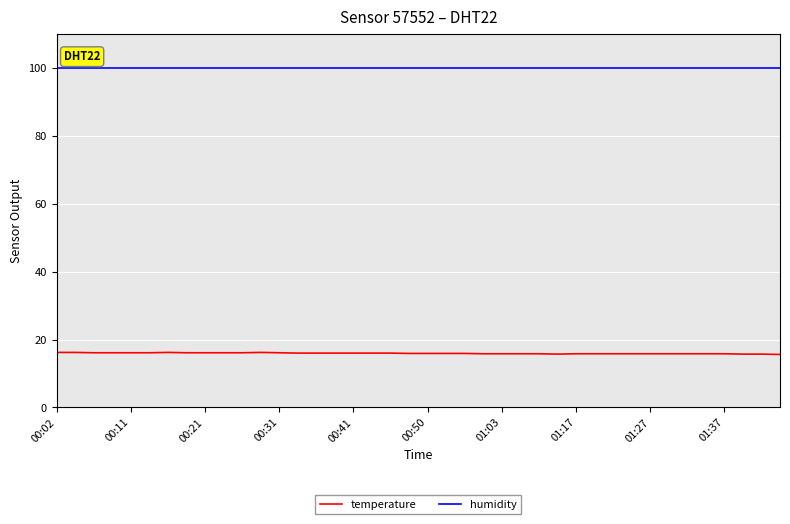

At how many categories does at least one series exceed 43?

40